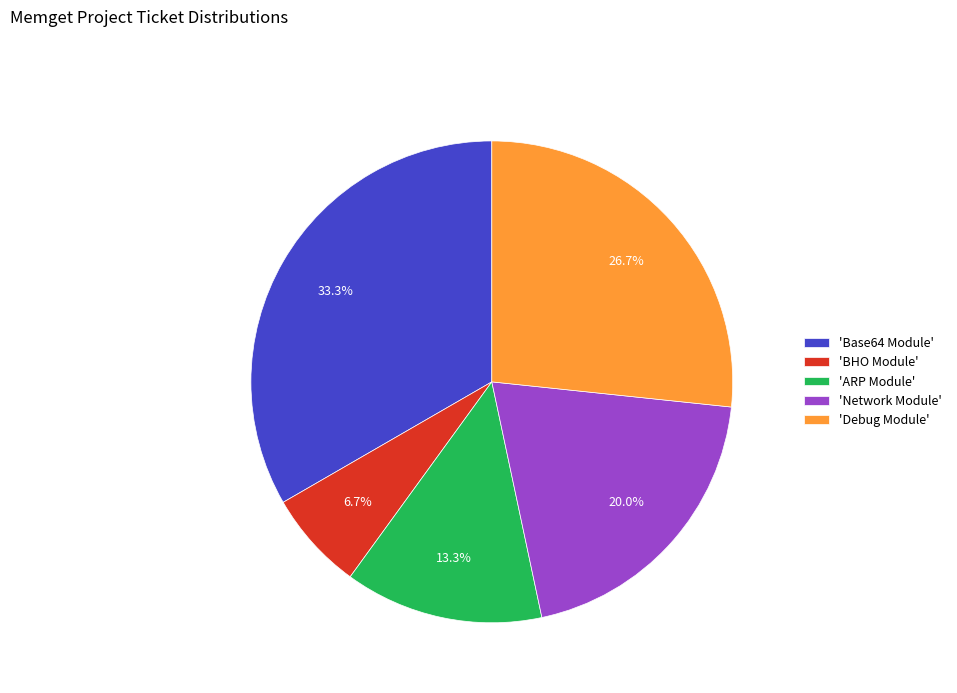

How many segments does this pie chart have?

5